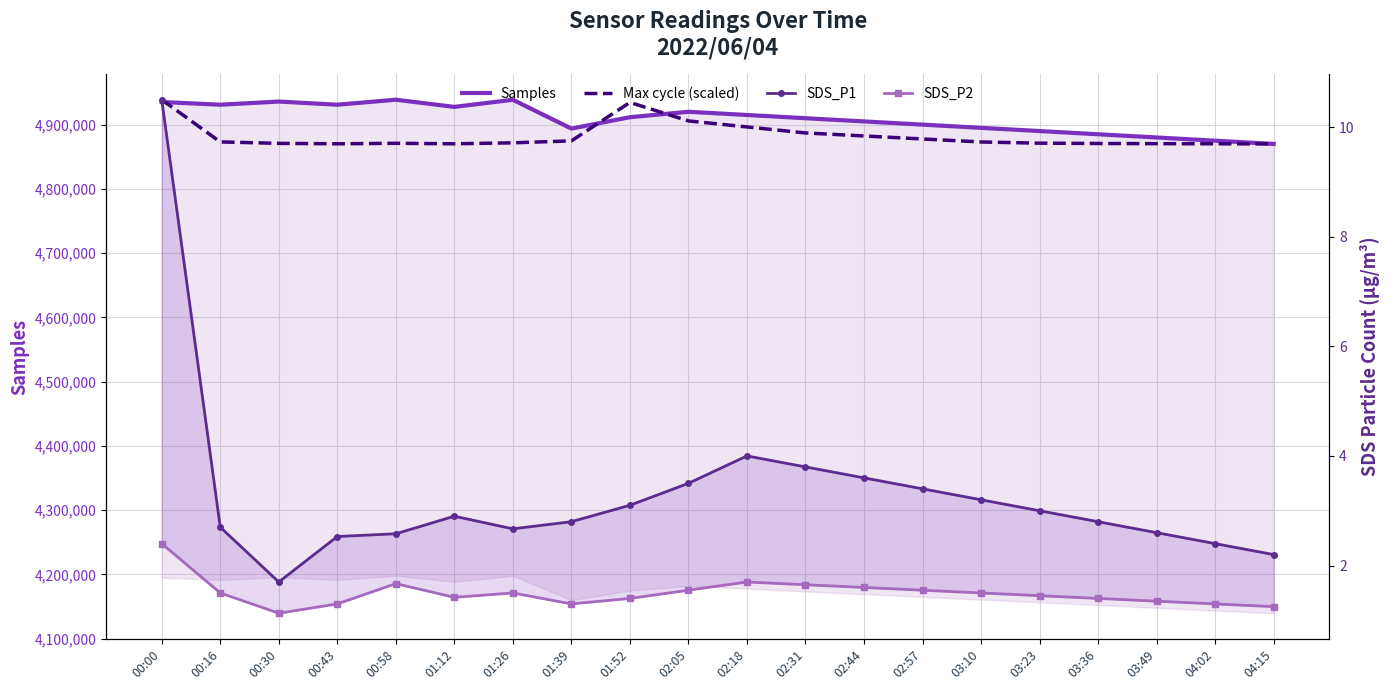

What is the total value across all series at 01:39?

9768564.8